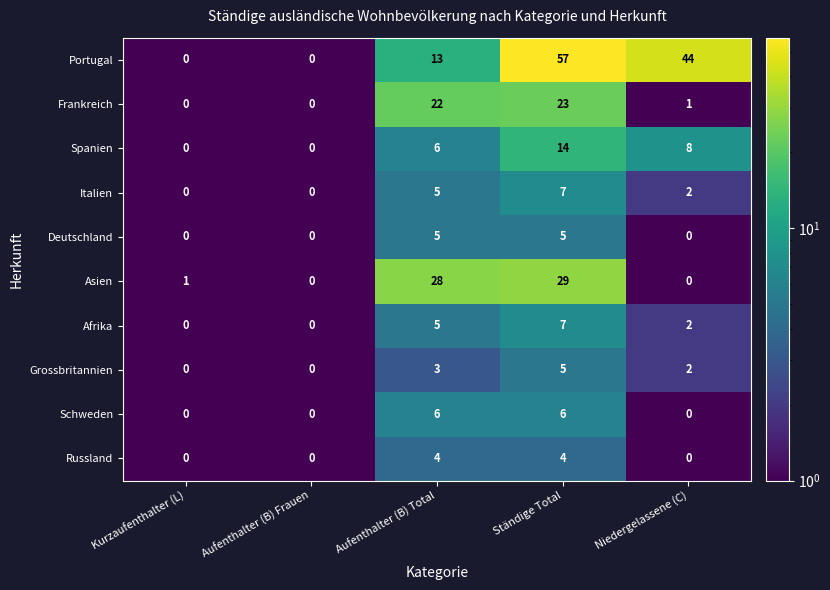

At which category is the sum across all series the highest?

Ständige Total